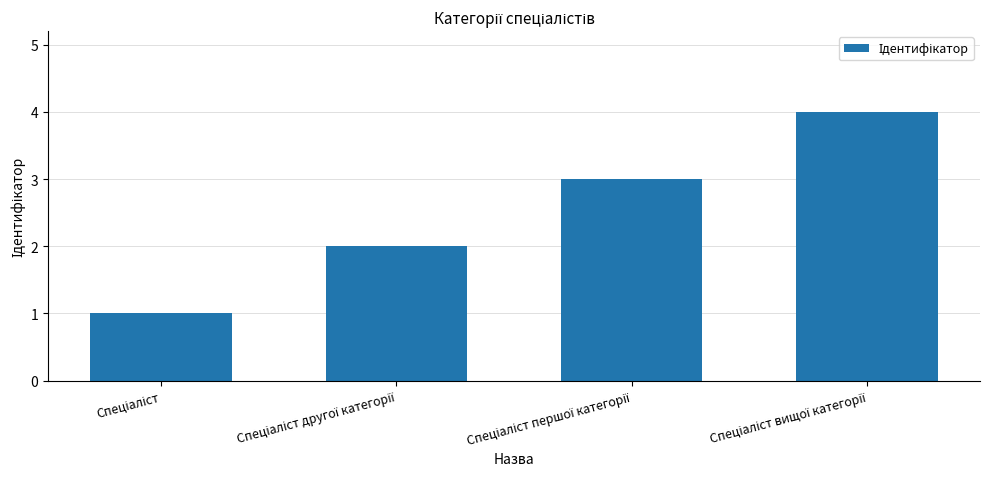

What is the value of the 1st bar from the left?

1